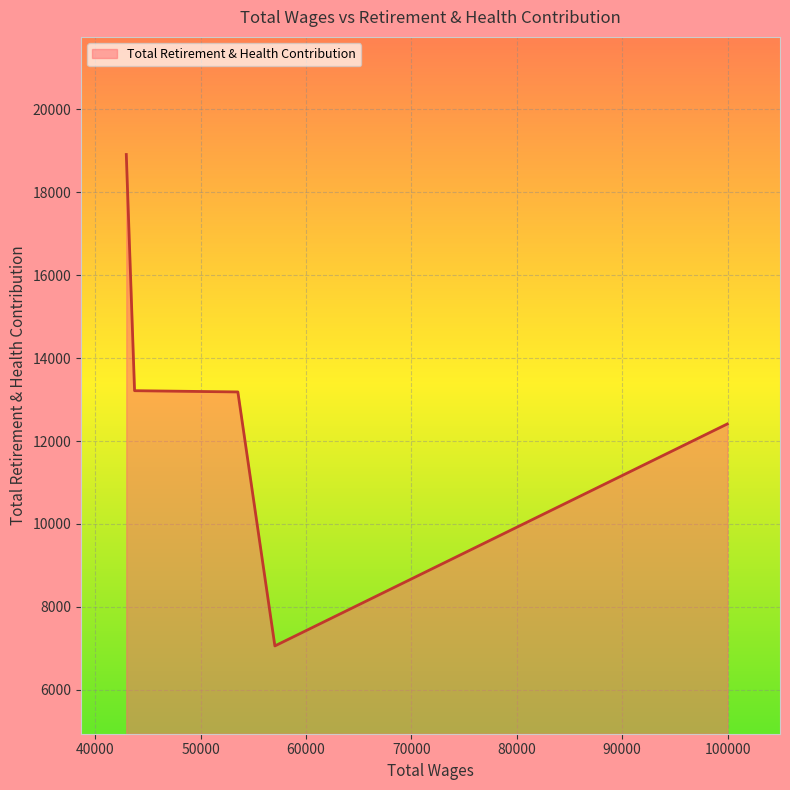

What is the difference between the second highest and minimum values?

6156